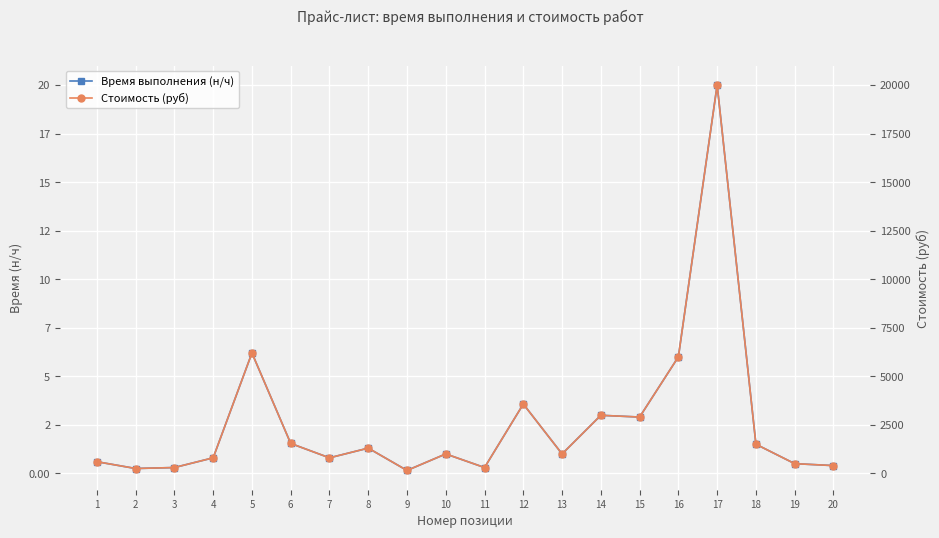

What is the difference between the Стоимость (руб) values at 17 and 5?

13800.0